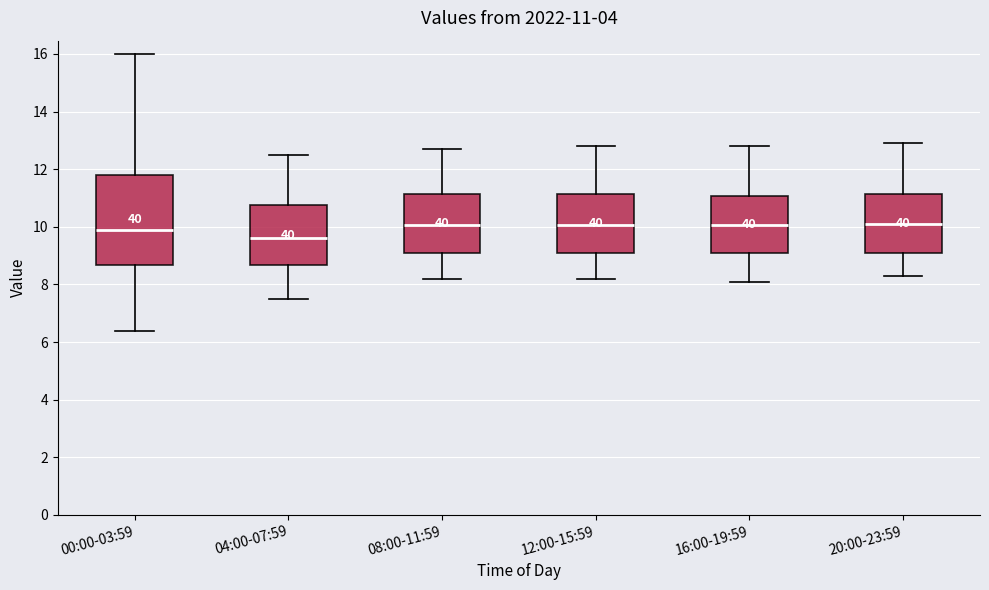

Which box is the tallest, from its lower edge to its upper edge?

00:00-03:59